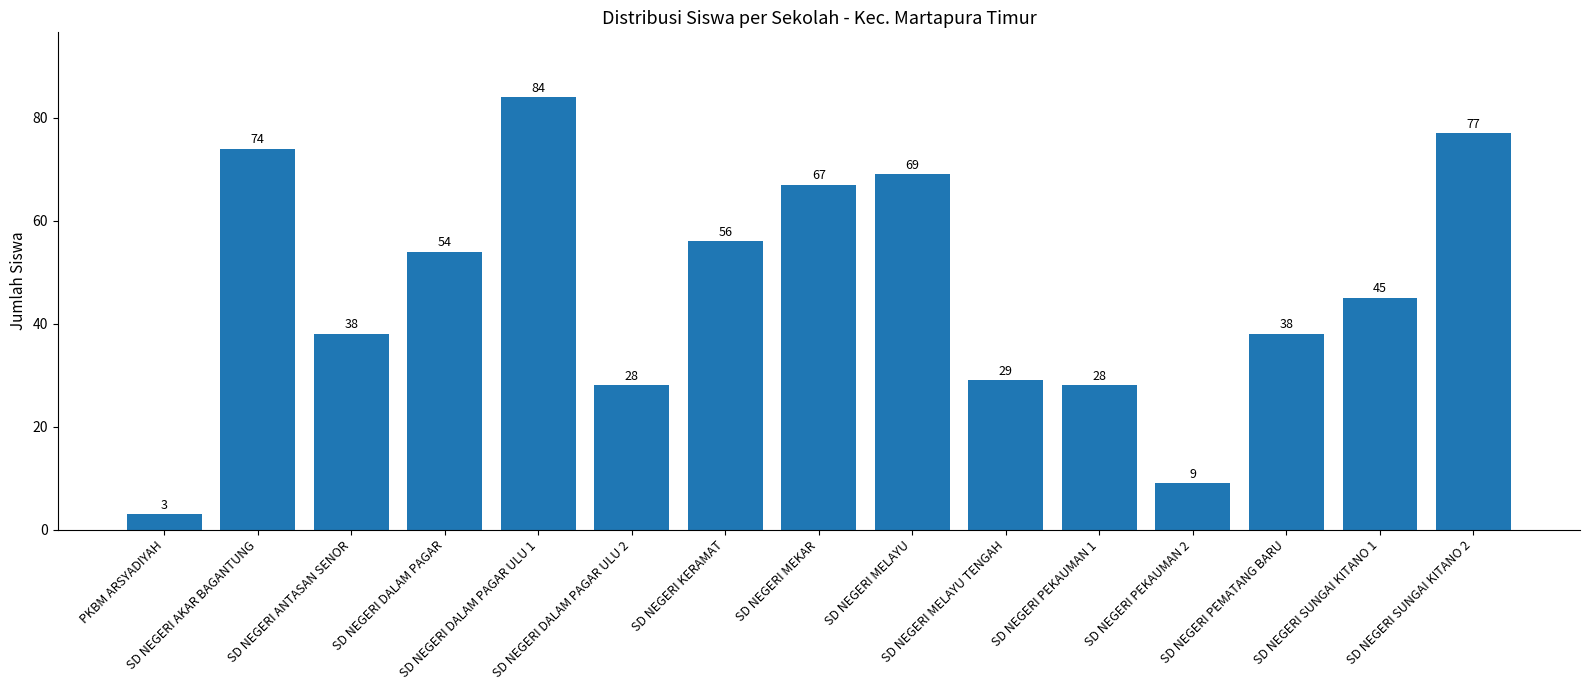

Count the number of categories in the chart.

15